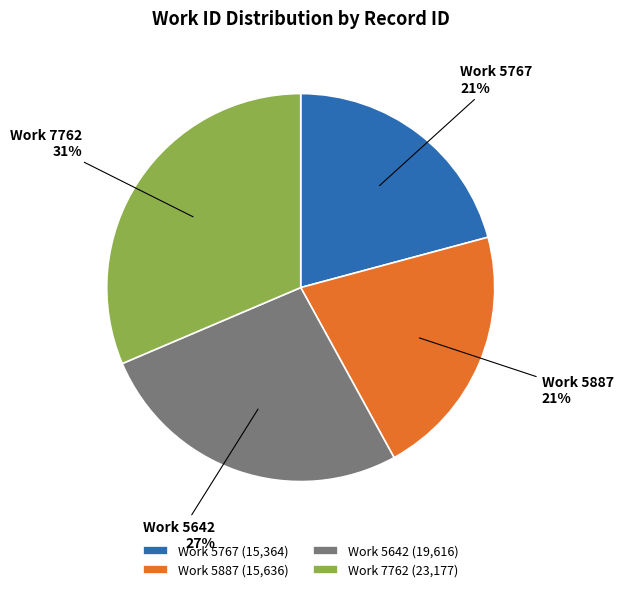

To the nearest percent, what percentage of the pie is Work 5887?

21%